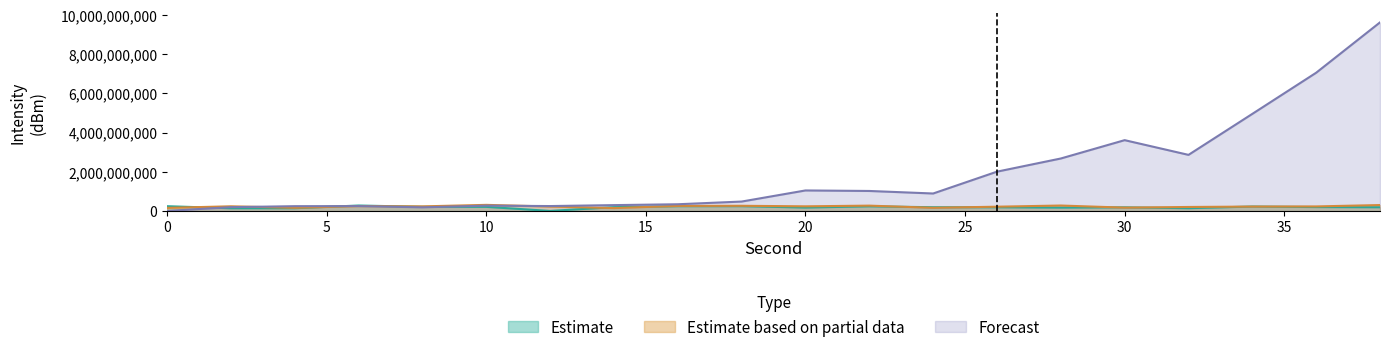

How many categories are shown in the chart?

20